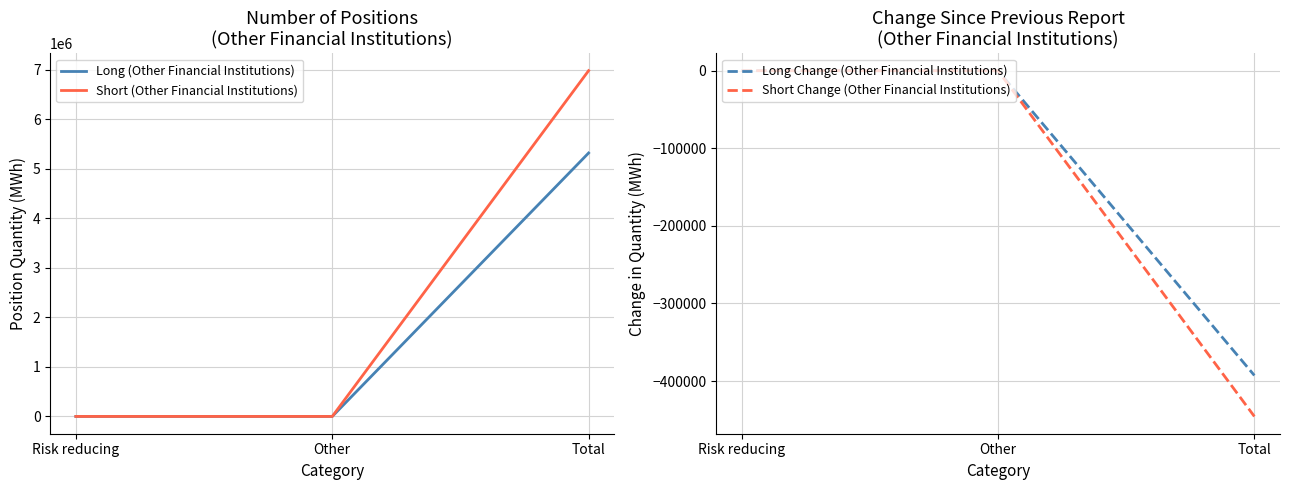

What are all the series names shown in the legend?

Long (Other Financial Institutions), Short (Other Financial Institutions), Long Change (Other Financial Institutions), Short Change (Other Financial Institutions)